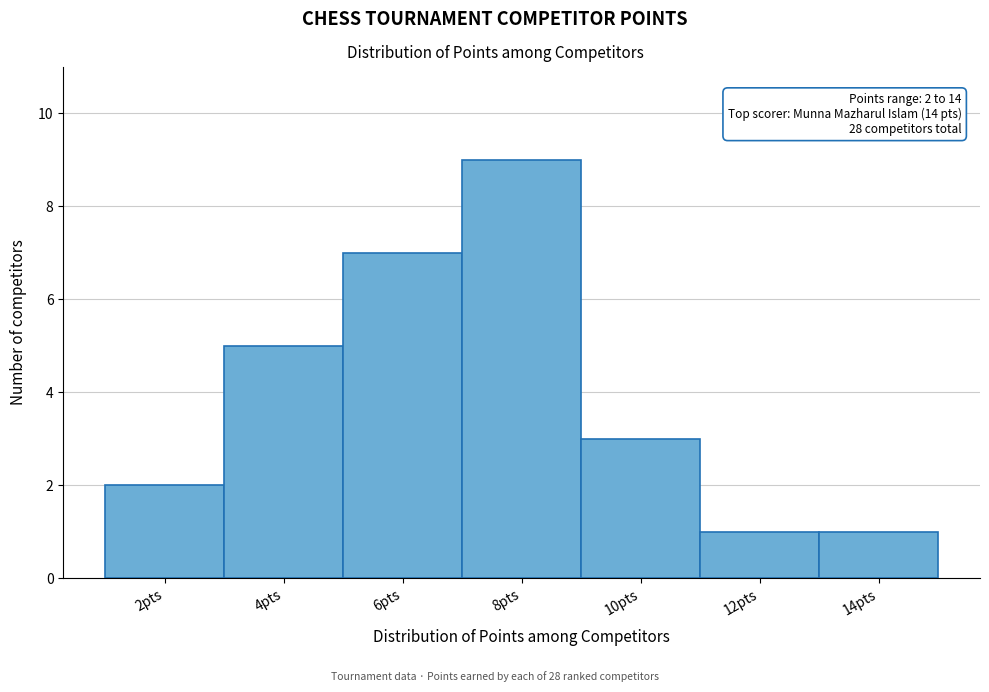

Reading left to right, list all the values displayed in this chart.

2	5	7	9	3	1	1